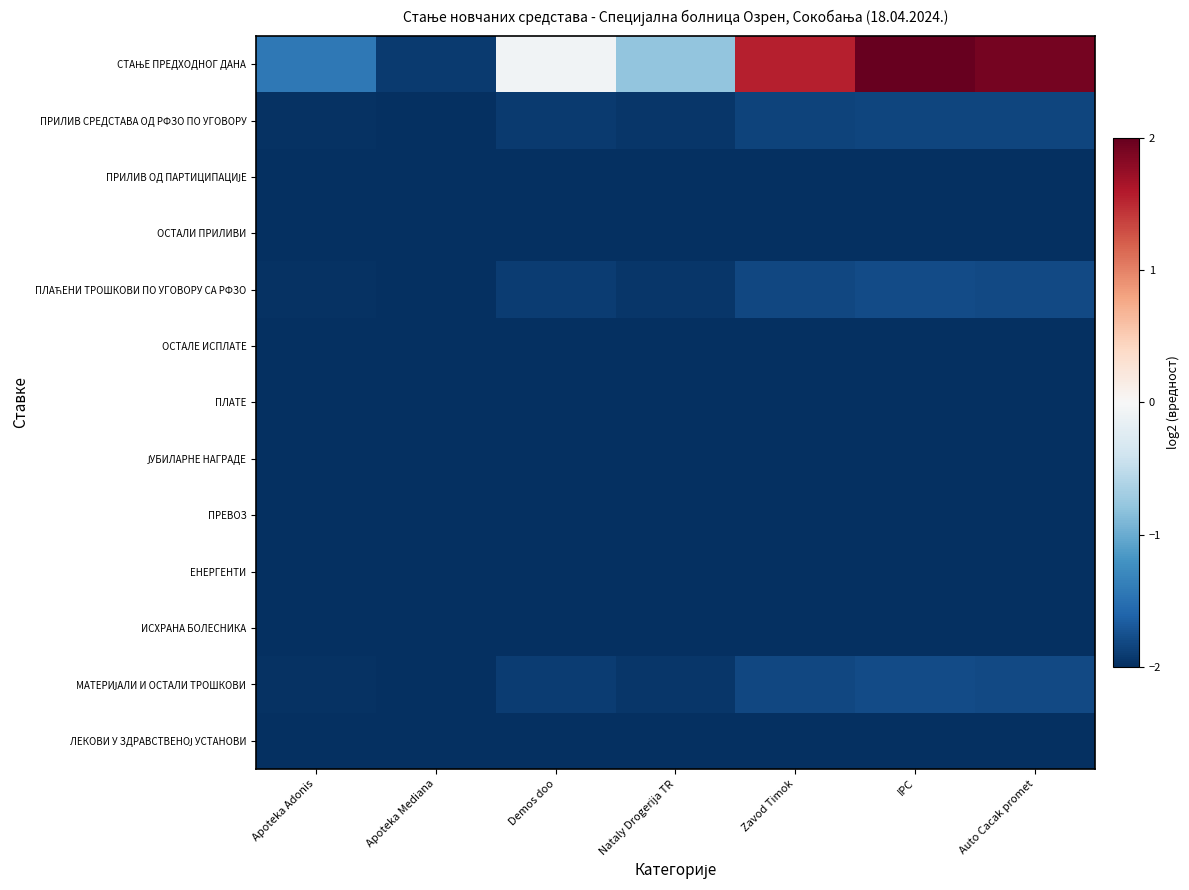

At Apoteka Mediana, list the series in order from smallest to largest.

ПРИЛИВ ОД ПАРТИЦИПАЦИЈЕ, ОСТАЛИ ПРИЛИВИ, ОСТАЛЕ ИСПЛАТЕ, ПЛАТЕ, ЈУБИЛАРНЕ НАГРАДЕ, ПРЕВОЗ, ЕНЕРГЕНТИ, ИСХРАНА БОЛЕСНИКА, ЛЕКОВИ У ЗДРАВСТВЕНОЈ УСТАНОВИ, ПРИЛИВ СРЕДСТАВА ОД РФЗО ПО УГОВОРУ, ПЛАЋЕНИ ТРОШКОВИ ПО УГОВОРУ СА РФЗО, МАТЕРИЈАЛИ И ОСТАЛИ ТРОШКОВИ, СТАЊЕ ПРЕДХОДНОГ ДАНА